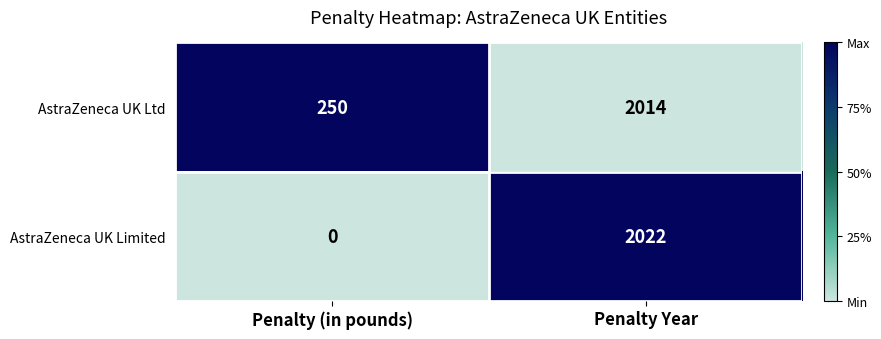

What is the difference between the AstraZeneca UK Ltd values at Penalty Year and Penalty (in pounds)?

1764